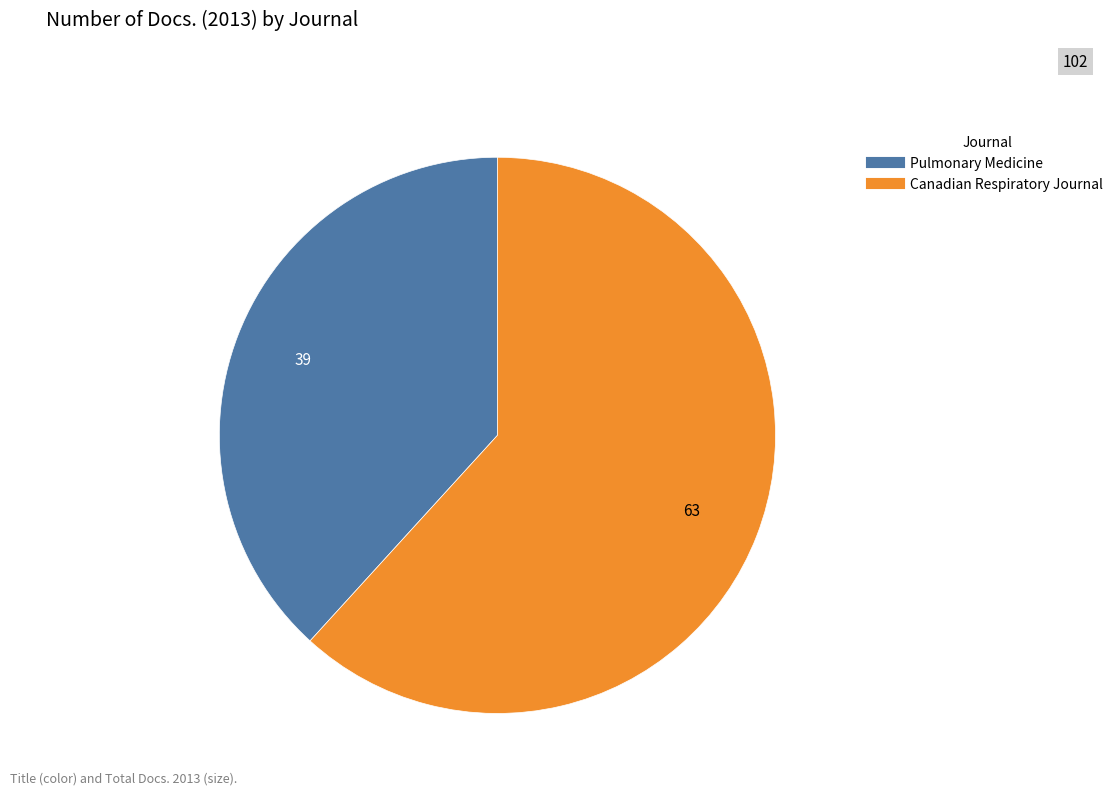

What is the ratio of the value at Canadian Respiratory Journal to the value at Pulmonary Medicine?

1.6